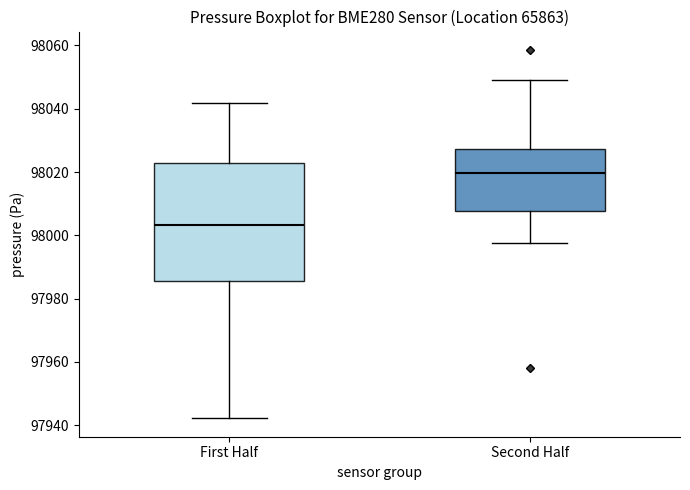

Where does the lower whisker of the box for Second Half end on the y-axis? The values are not printed on the chart, so give them approximately, as read against the axis.

97998